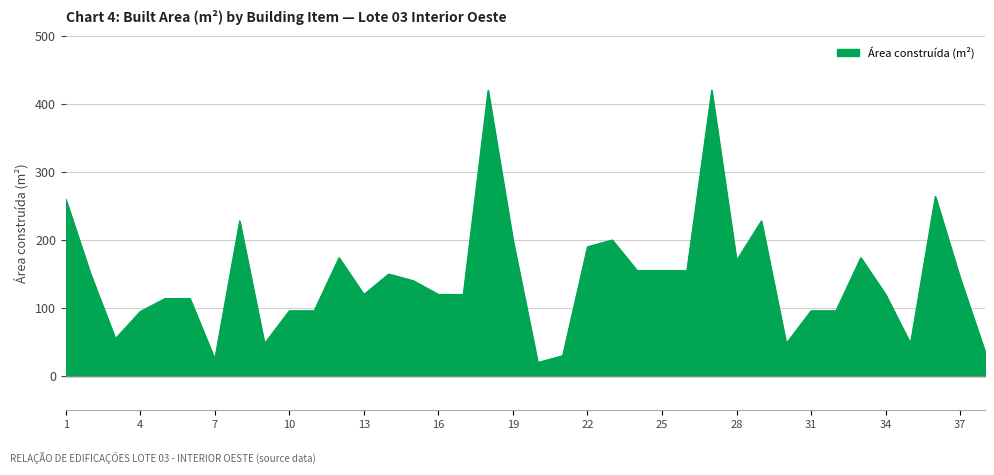

What is the greatest value displayed?

420